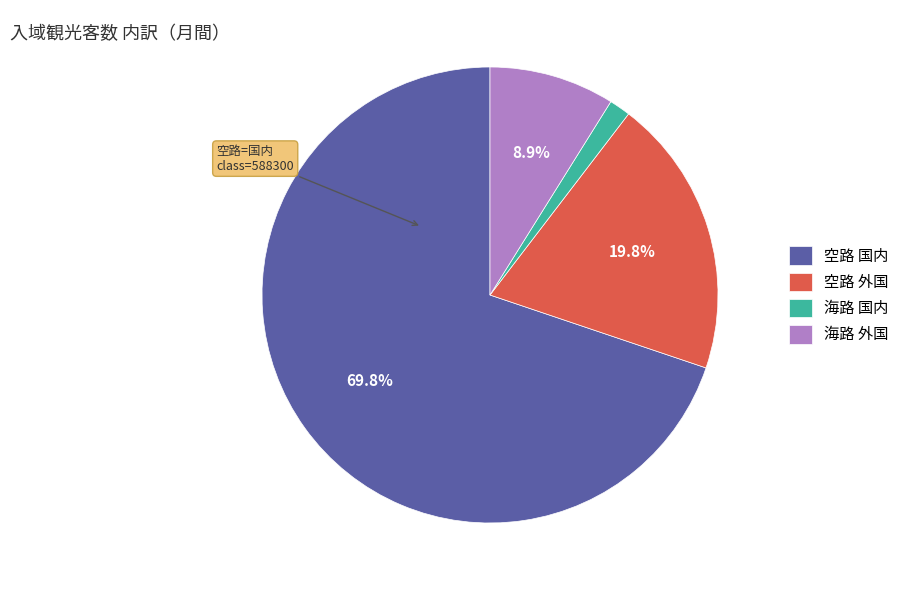

Rank the categories by value from highest to lowest.

空路 国内, 空路 外国, 海路 外国, 海路 国内